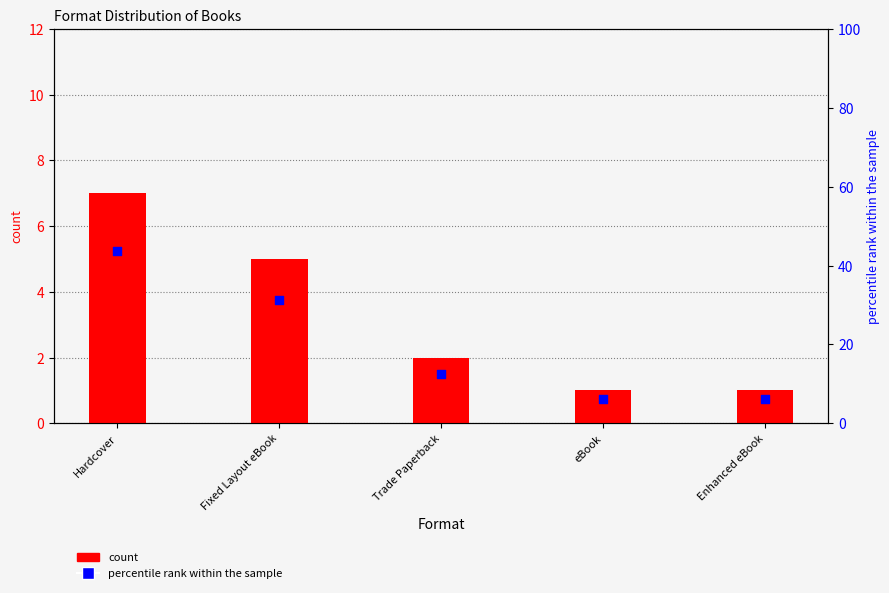

What are all the series names shown in the legend?

count, percentile rank within the sample